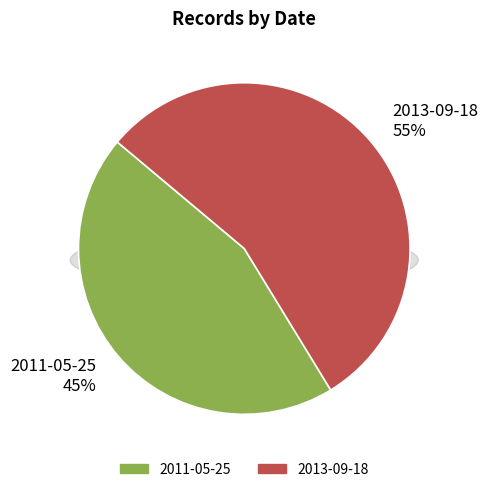

To the nearest percent, what is the difference between the largest and smallest slice percentages?

10%